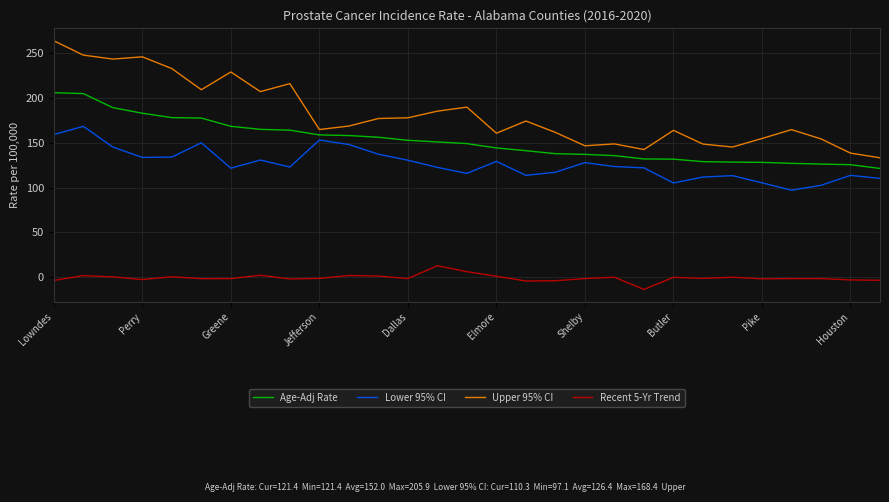

What is the lowest value of the Age-Adj Rate series?

121.4